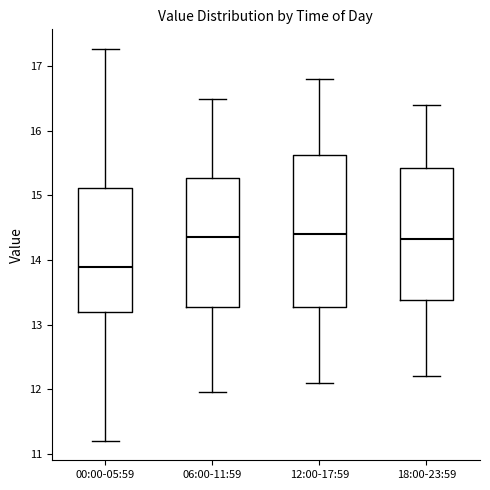

Comparing the boxes themselves (not the whiskers), which one is the tallest?

12:00-17:59